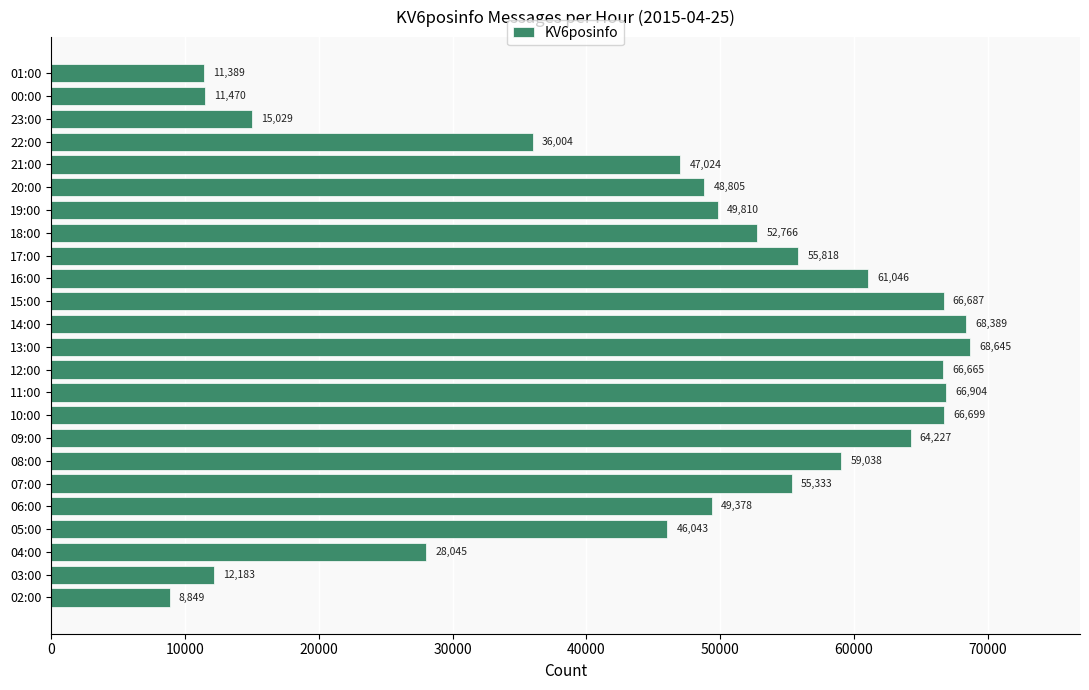

Is it true that the value at 16:00 is 12628?

False